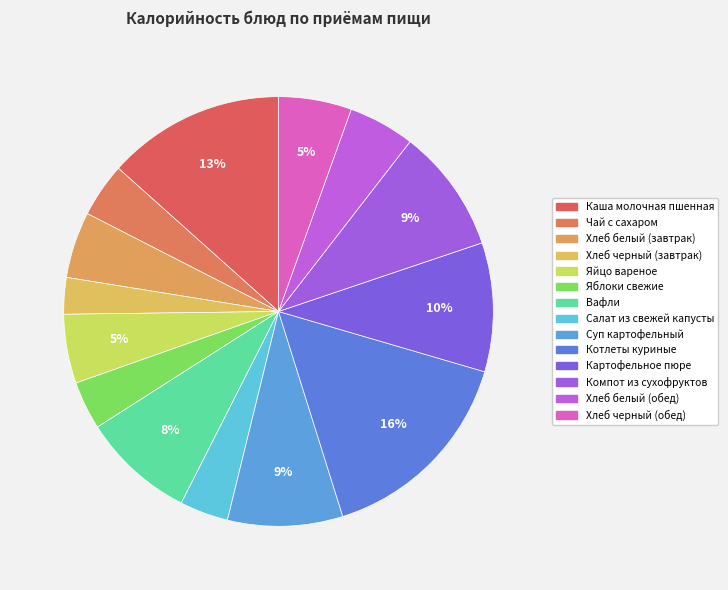

How many segments does this pie chart have?

14